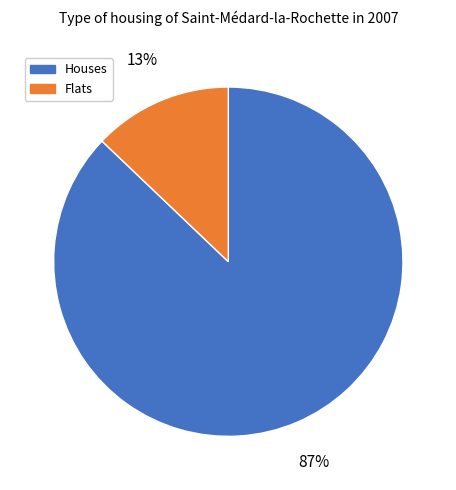

To the nearest percent, what is the average slice percentage?

50%